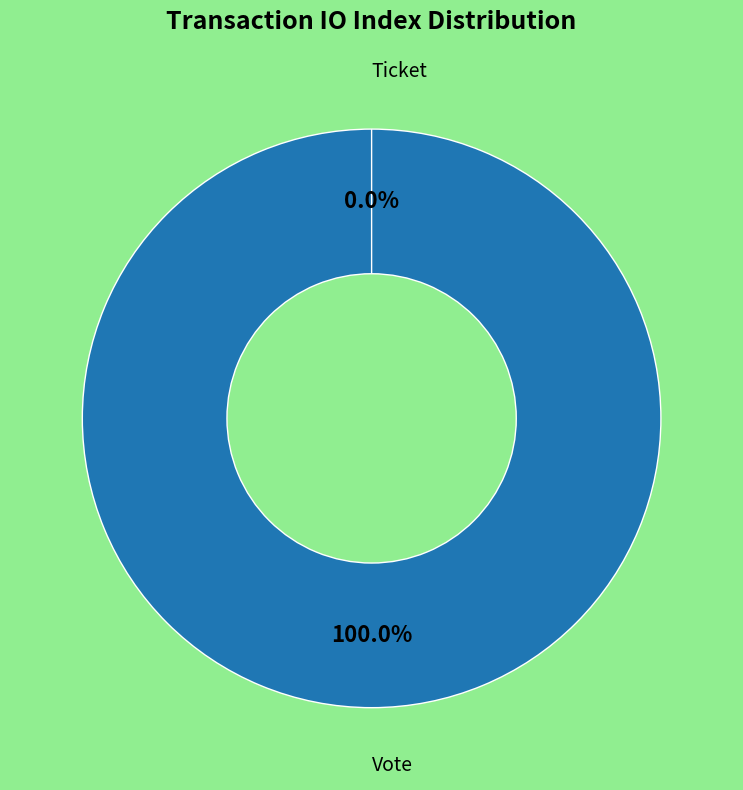

Do Vote and Ticket together represent more than half of the pie?

Yes